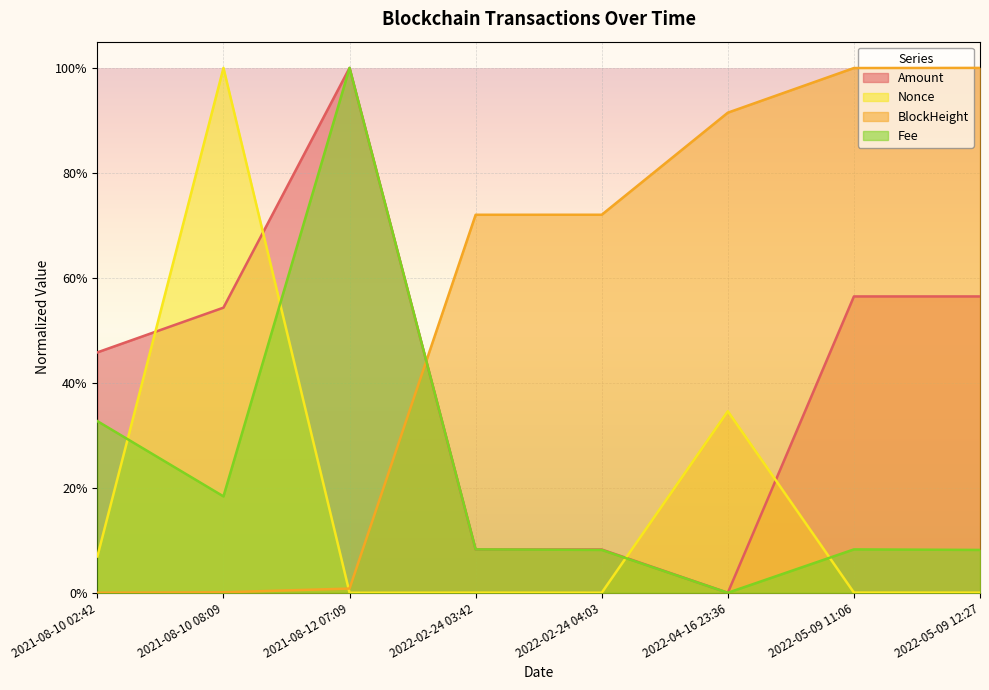

Between 2021-08-10 02:42 and 2022-02-24 03:42, which is larger?

2021-08-10 02:42